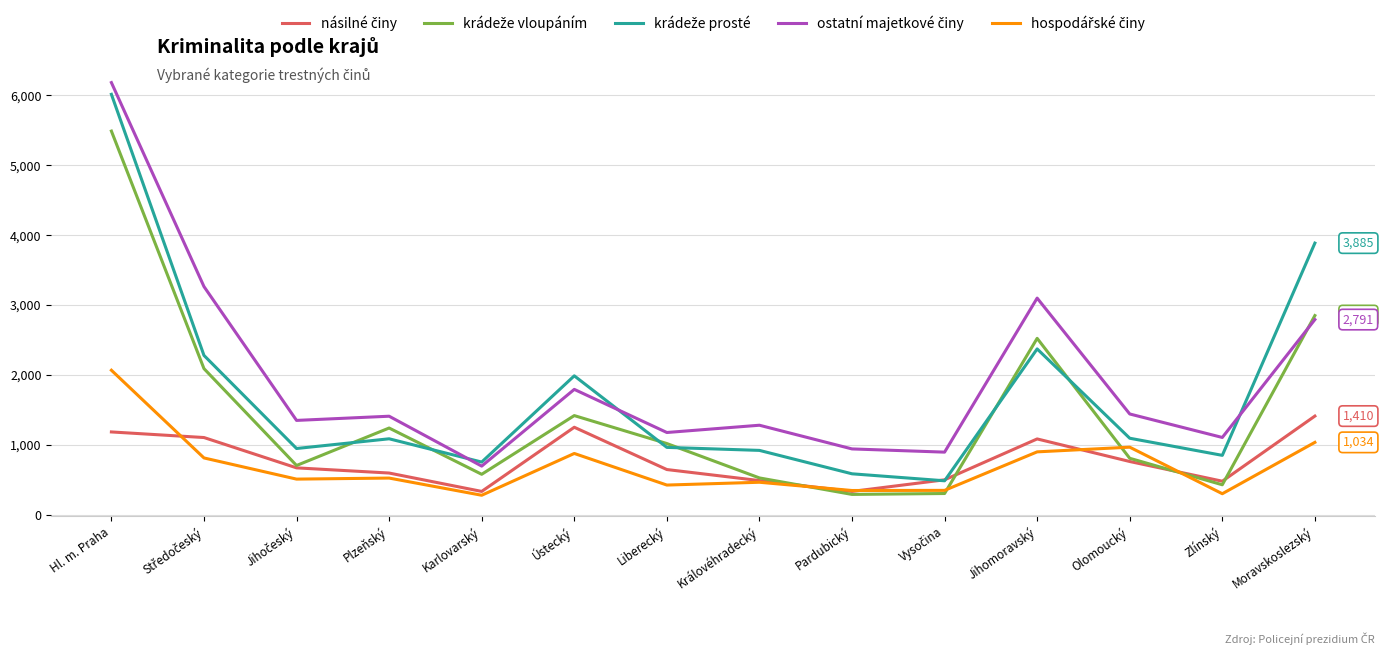

Does the chart have visible grid lines?

Yes